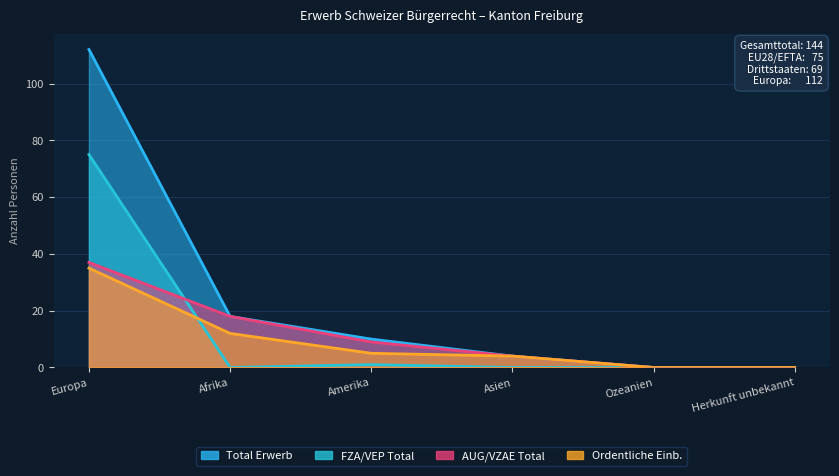

Does the chart have visible grid lines?

Yes